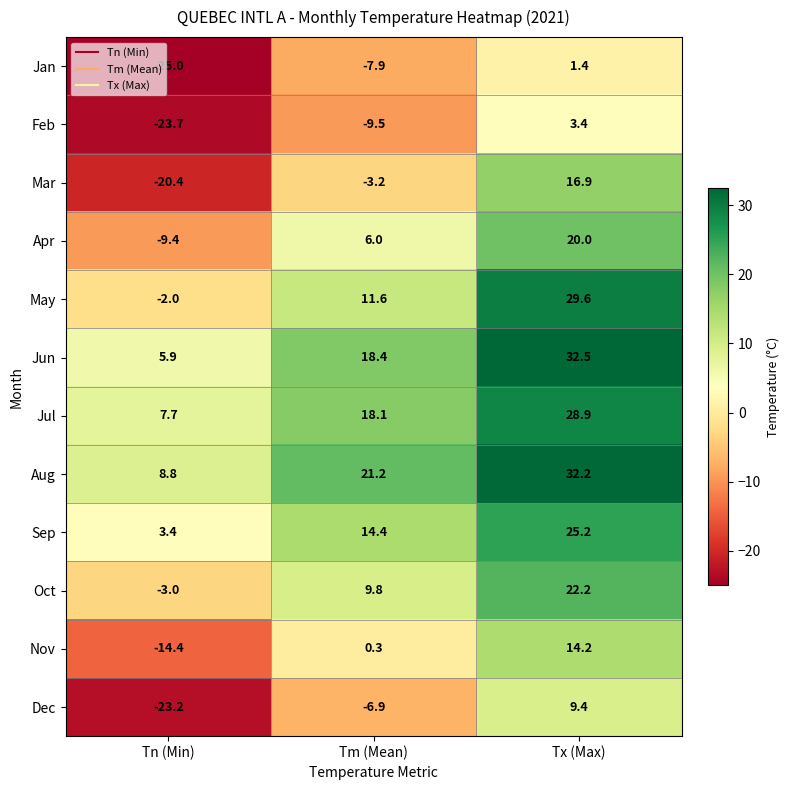

What is the lowest value of the Jan series?

-25.0